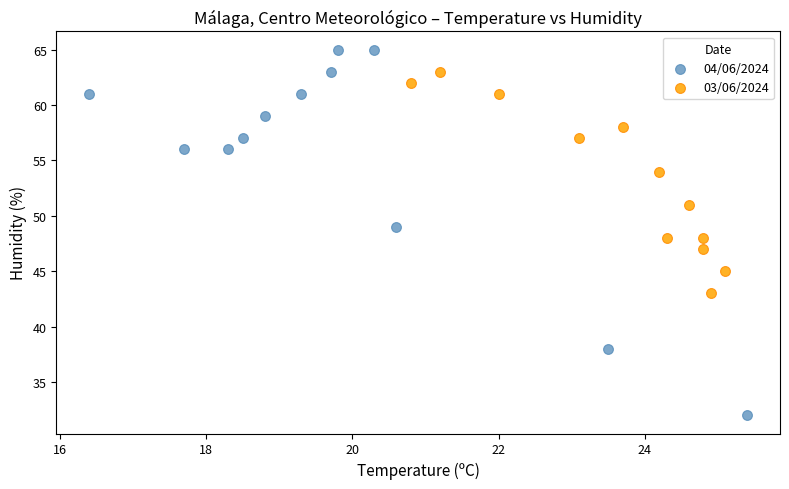

Which series has the widest spread of Y values?

04/06/2024